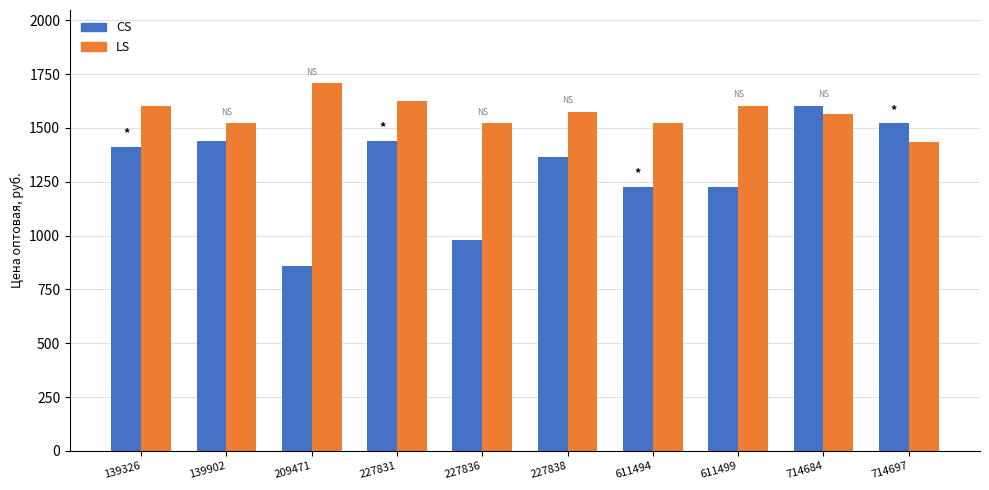

What is the approximate value of CS at 611494?

1225.7